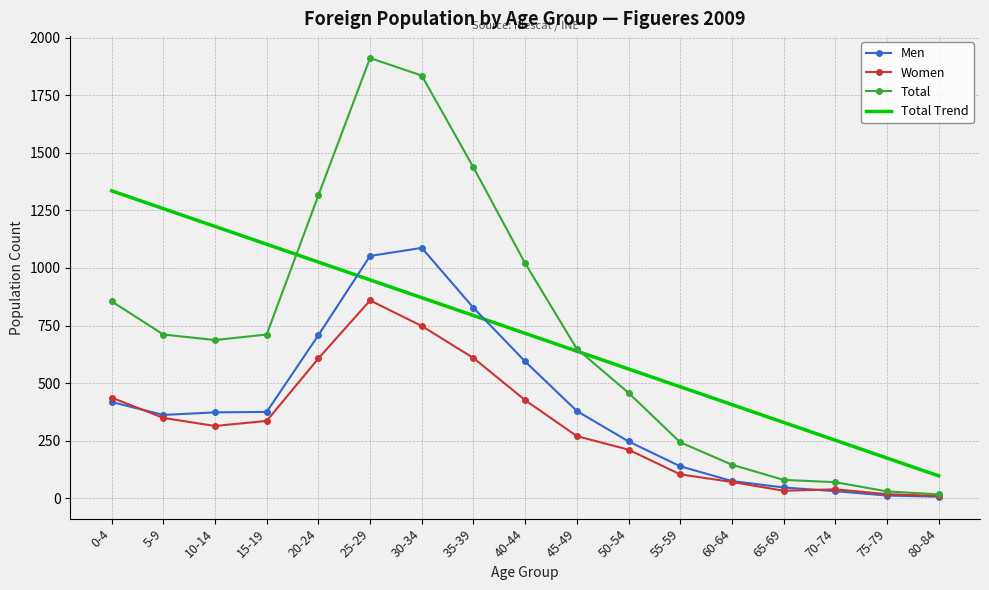

What is the minimum value for Total?

17.0